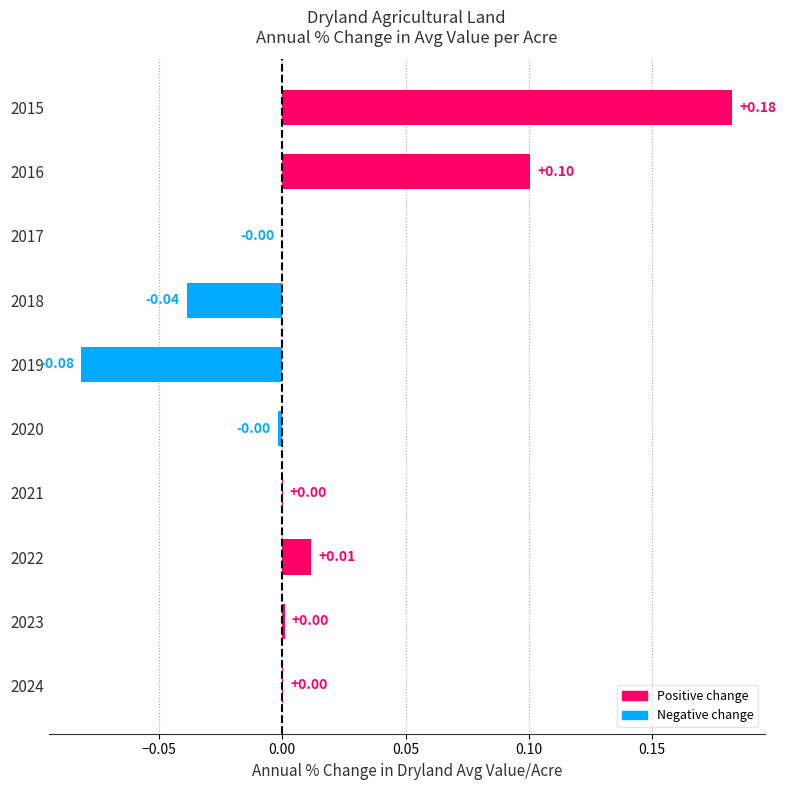

Which has a higher value, 2016 or 2021?

2016